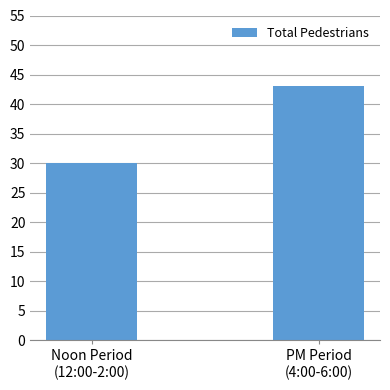

What is the sum of all values?

73